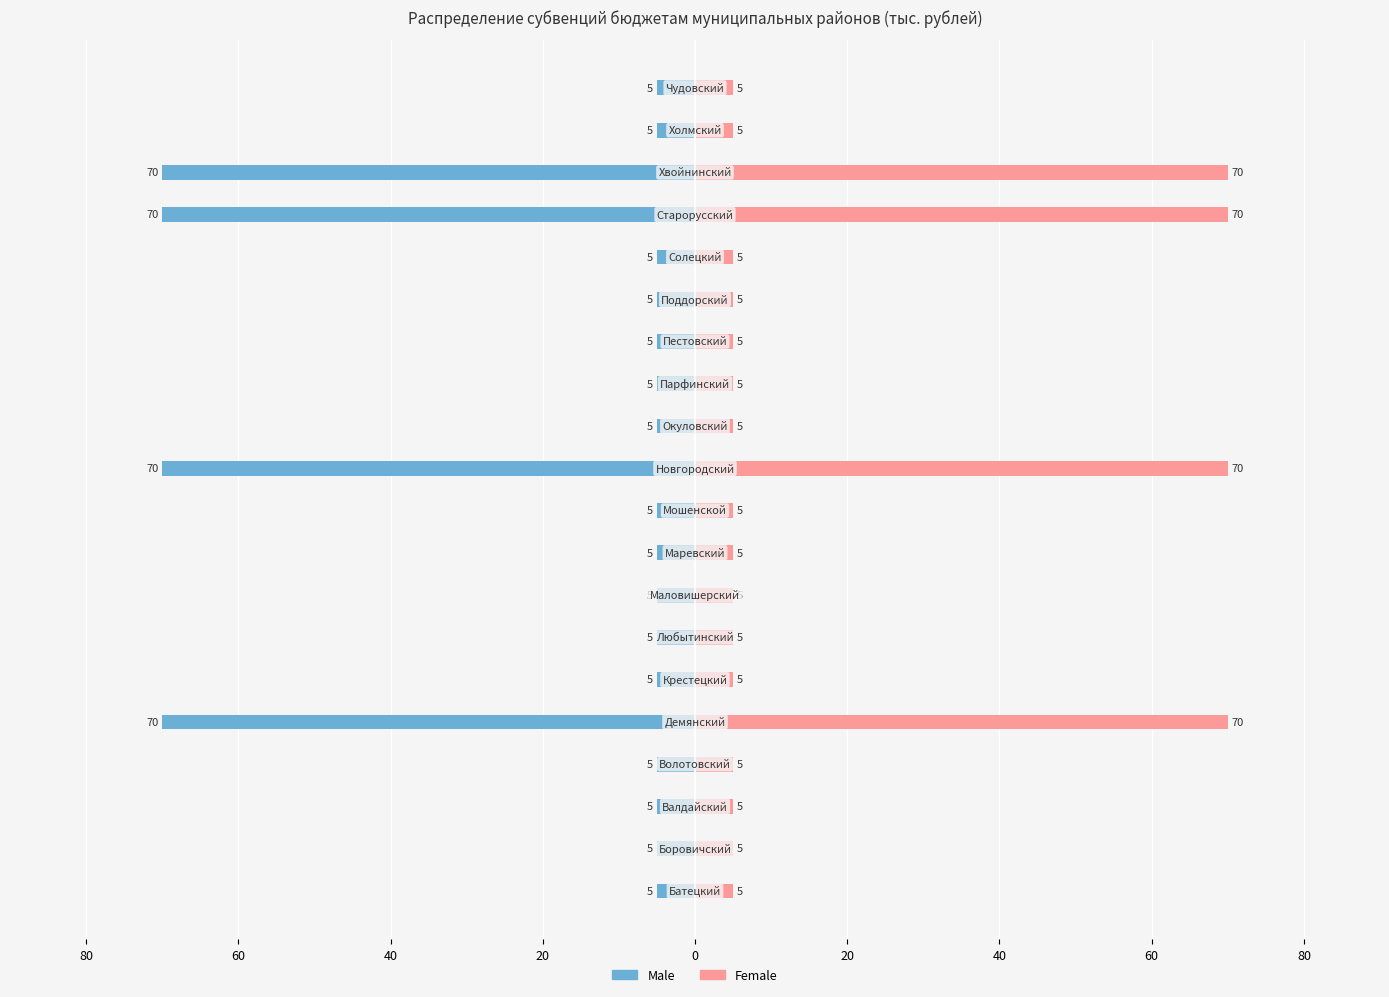

Read the Female value at 12.

5.0